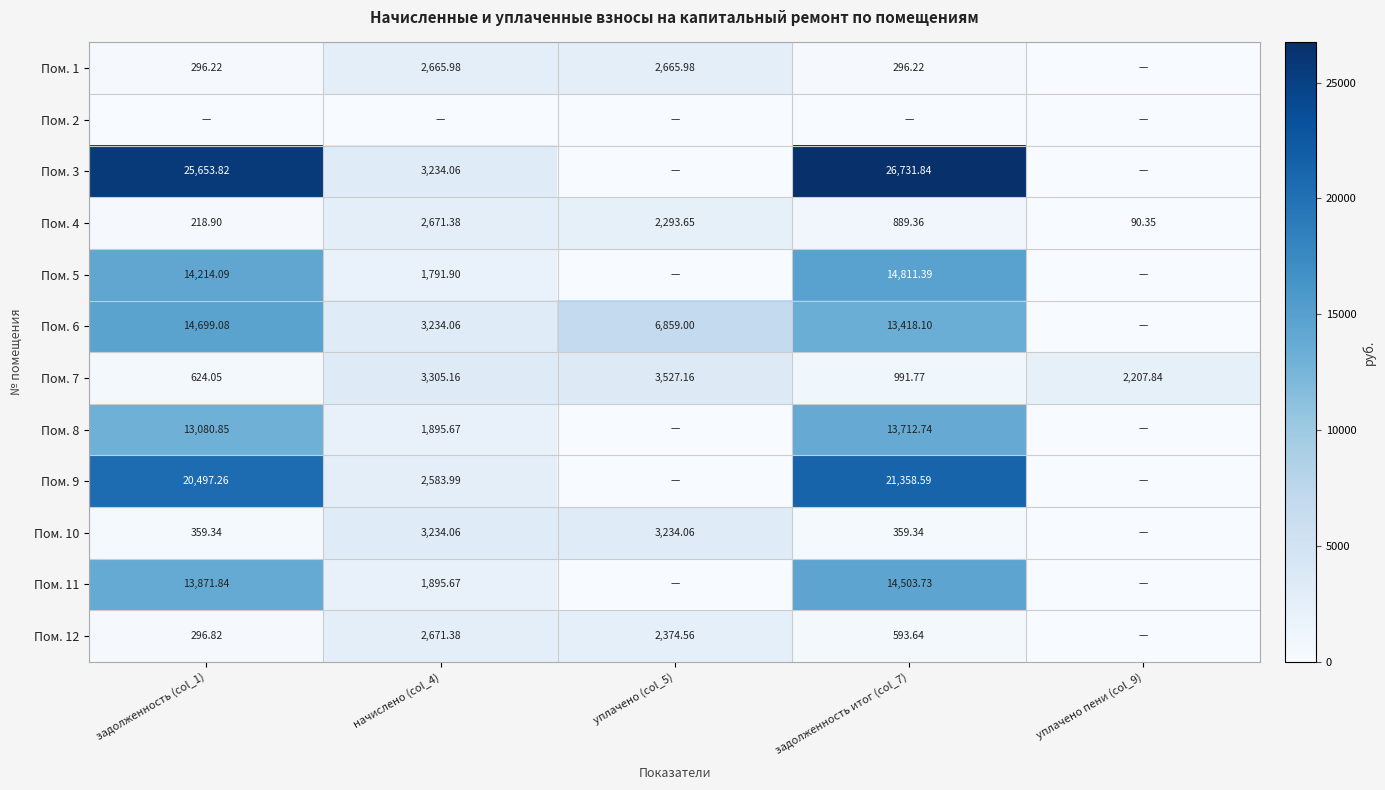

At which label is Пом. 5 closest to 7405?

начислено (col_4)